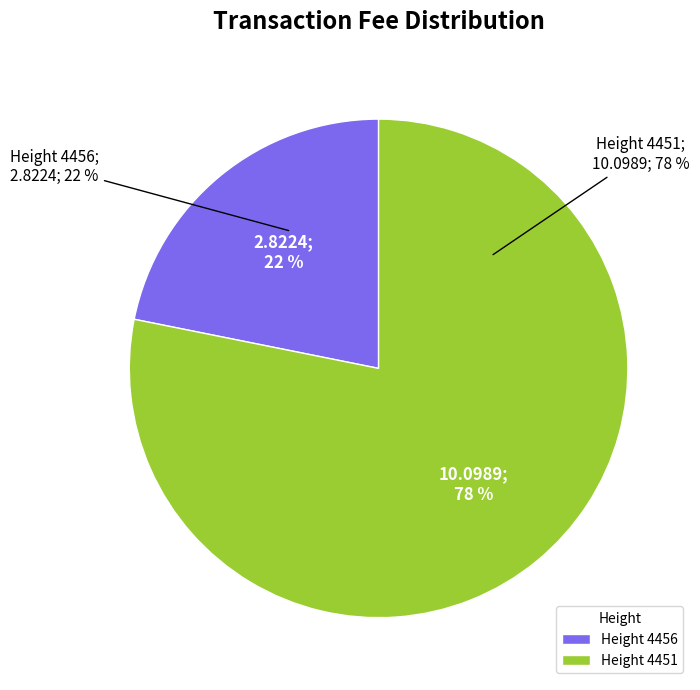

To the nearest percent, what percentage of the pie is 4451?

78%